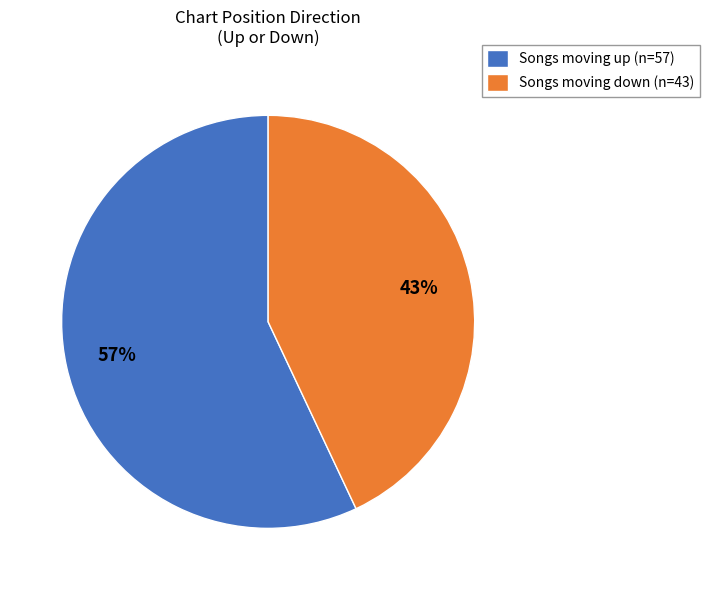

Is there a majority slice in this chart?

Yes